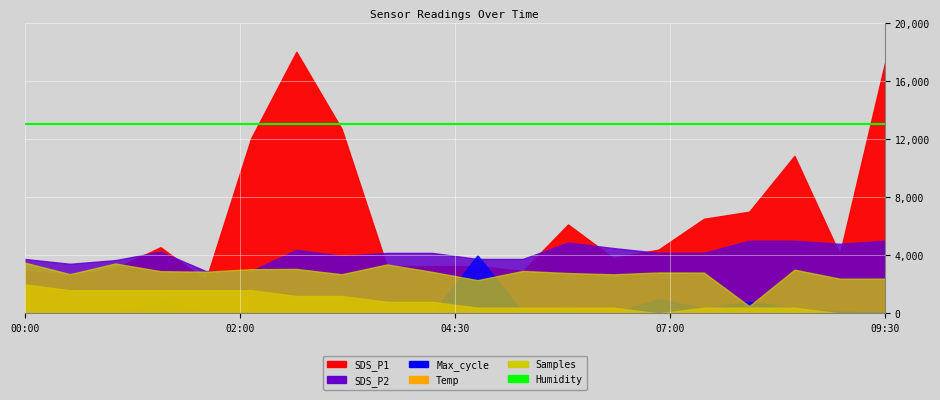

What position from the left is 01:00?

3